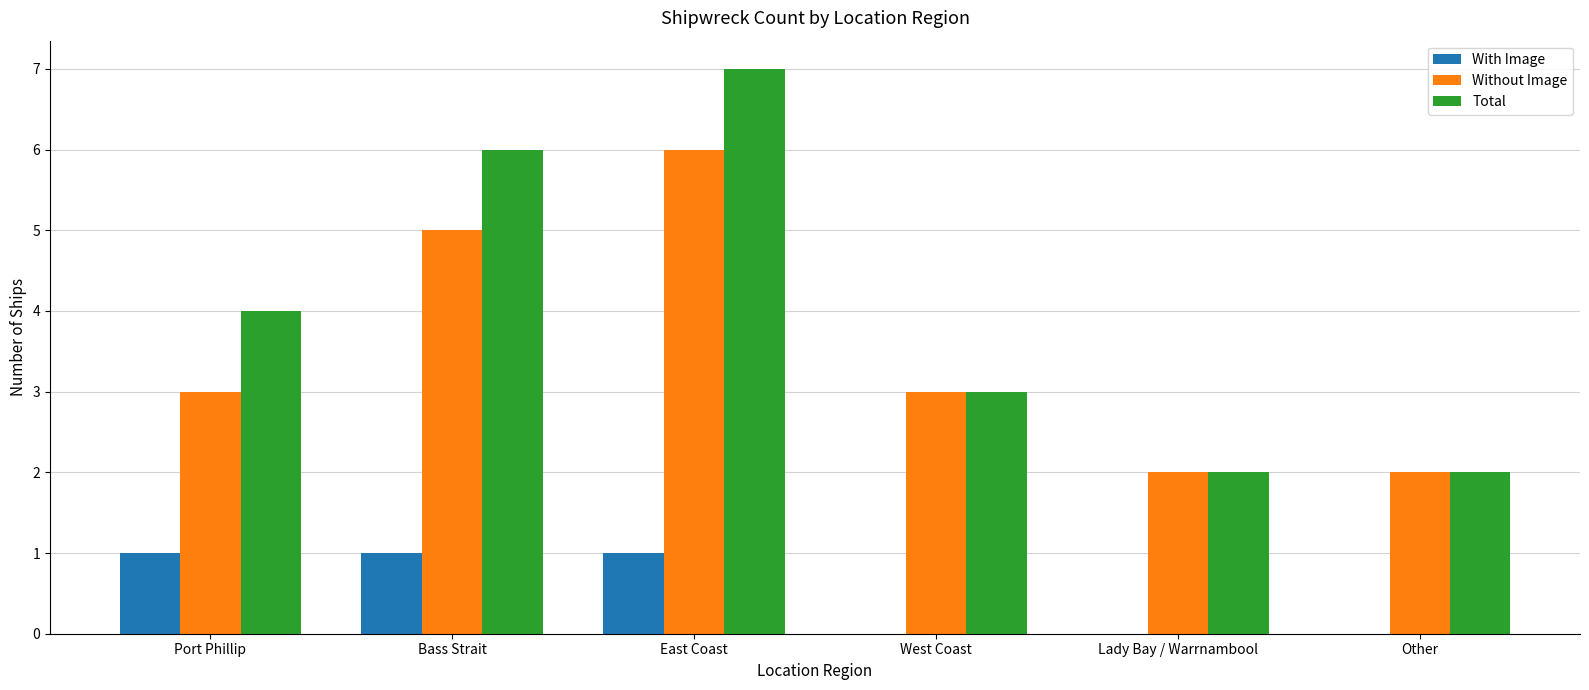

The Without Image series shows 2 at Other. True or false?

True